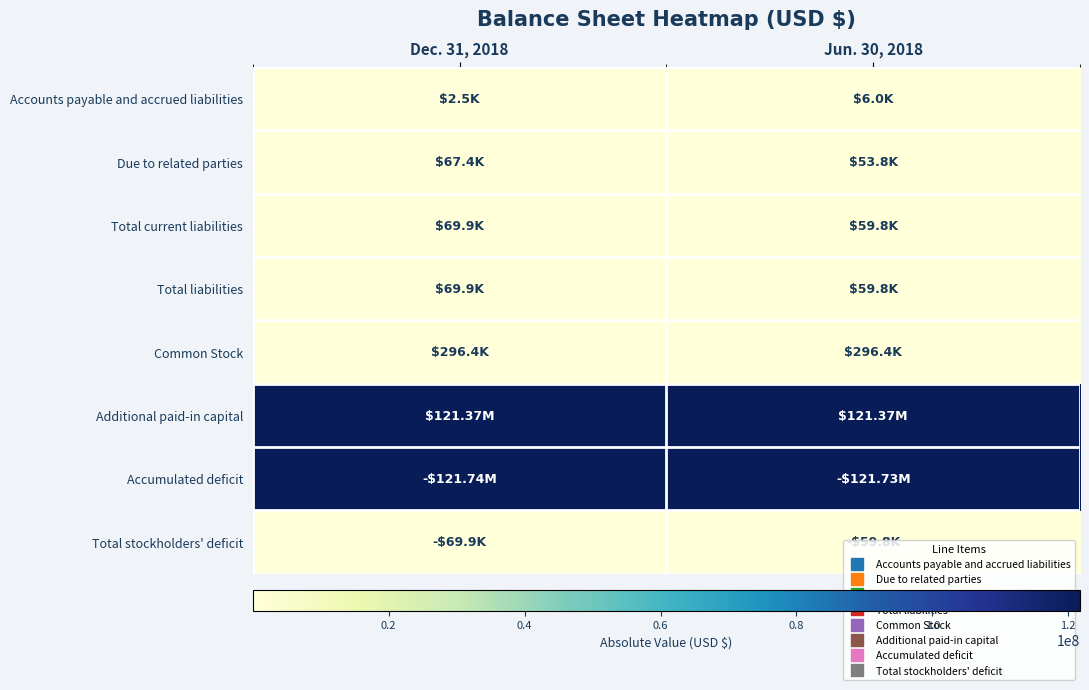

At how many categories does at least one series exceed 104262452?

2